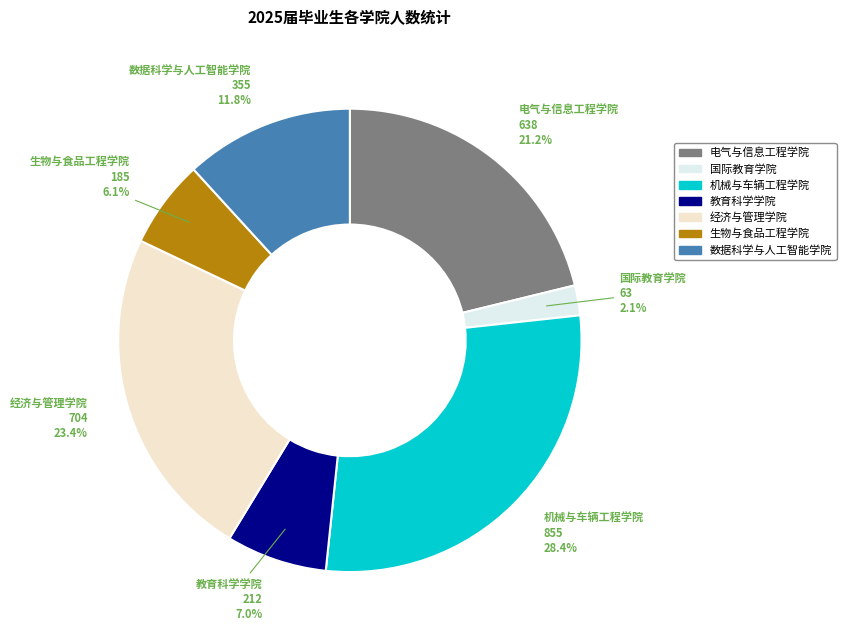

Combined, what portion of the pie is 电气与信息工程学院 and 生物与食品工程学院?

27.3%